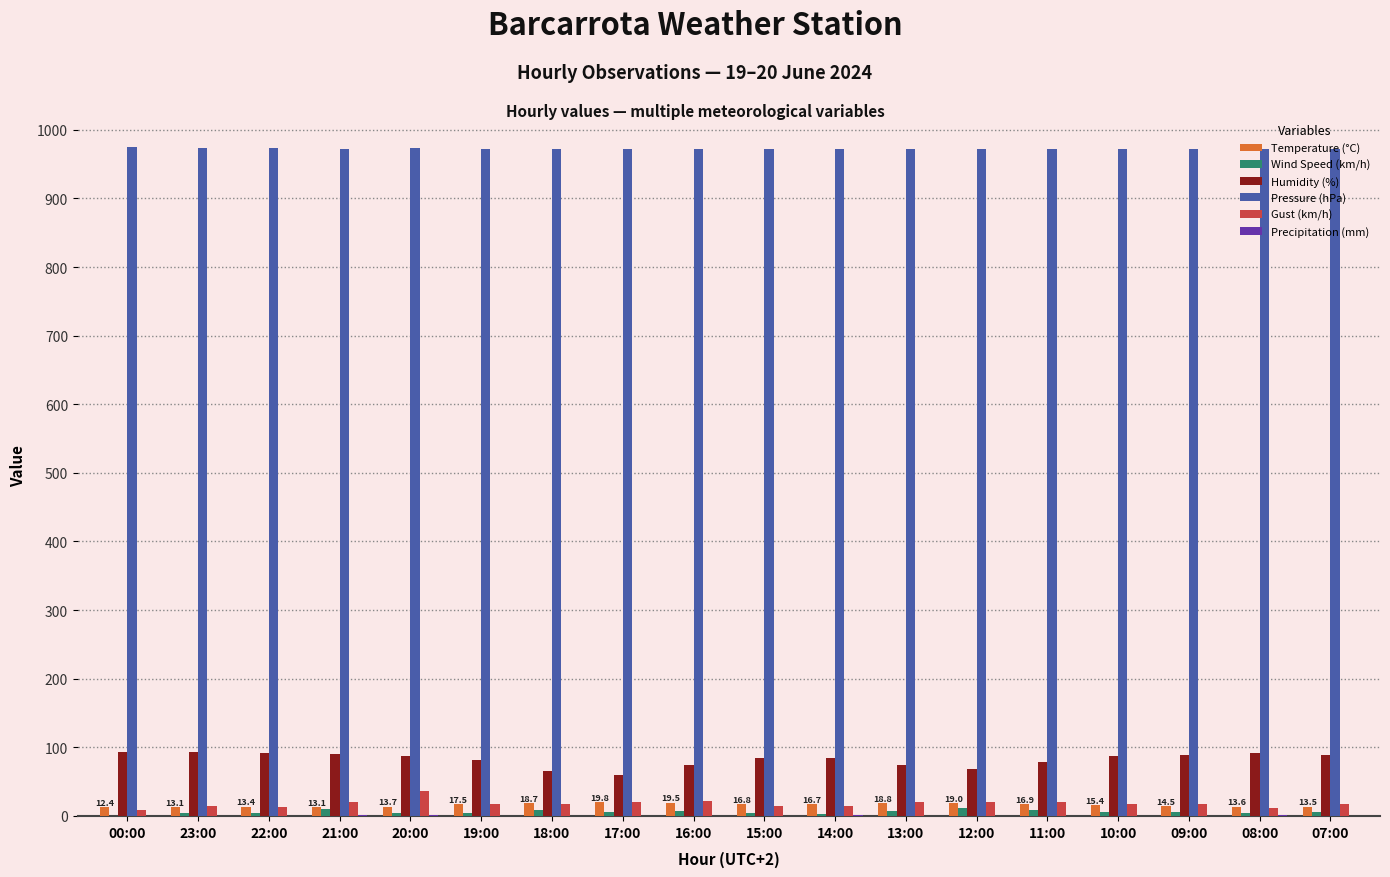

What is the maximum value for Pressure (hPa)?

974.3